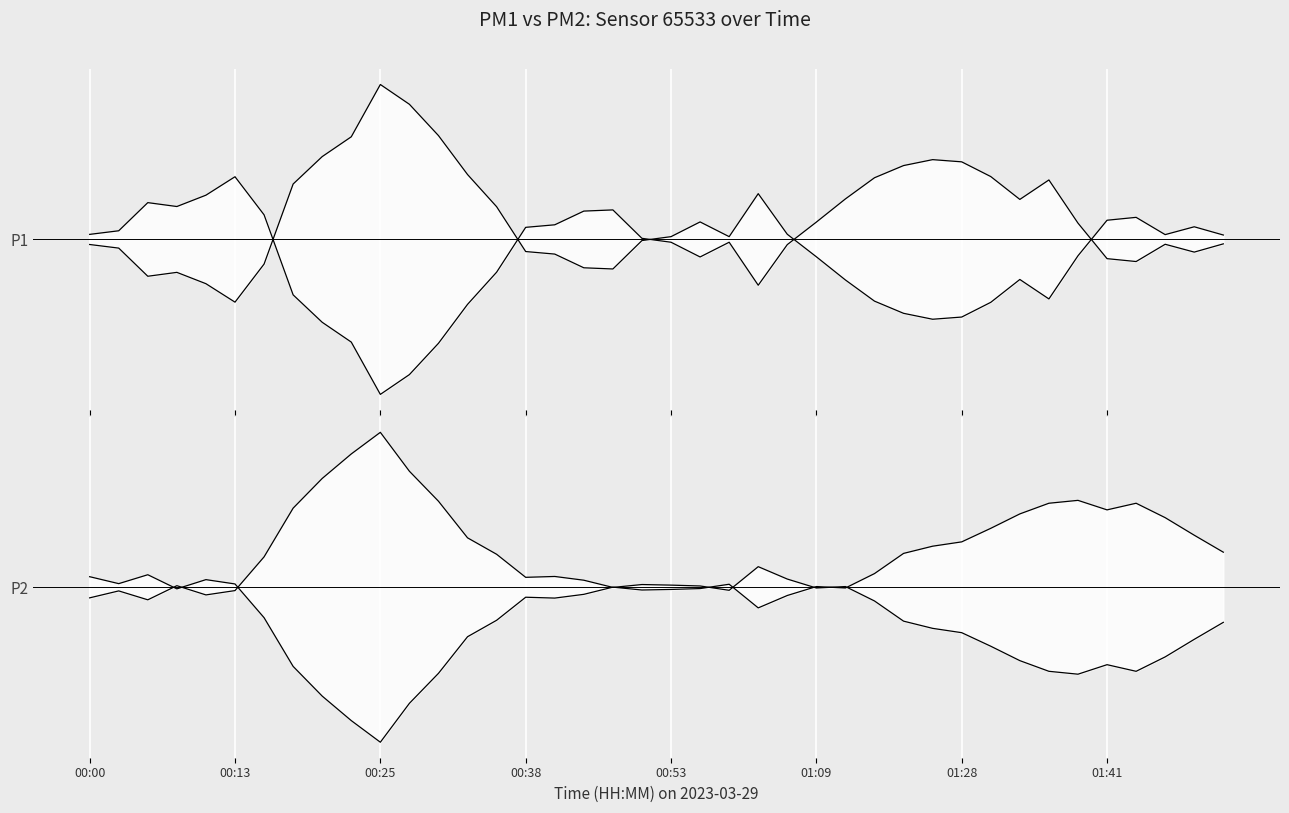

What position from the left is 28?

29